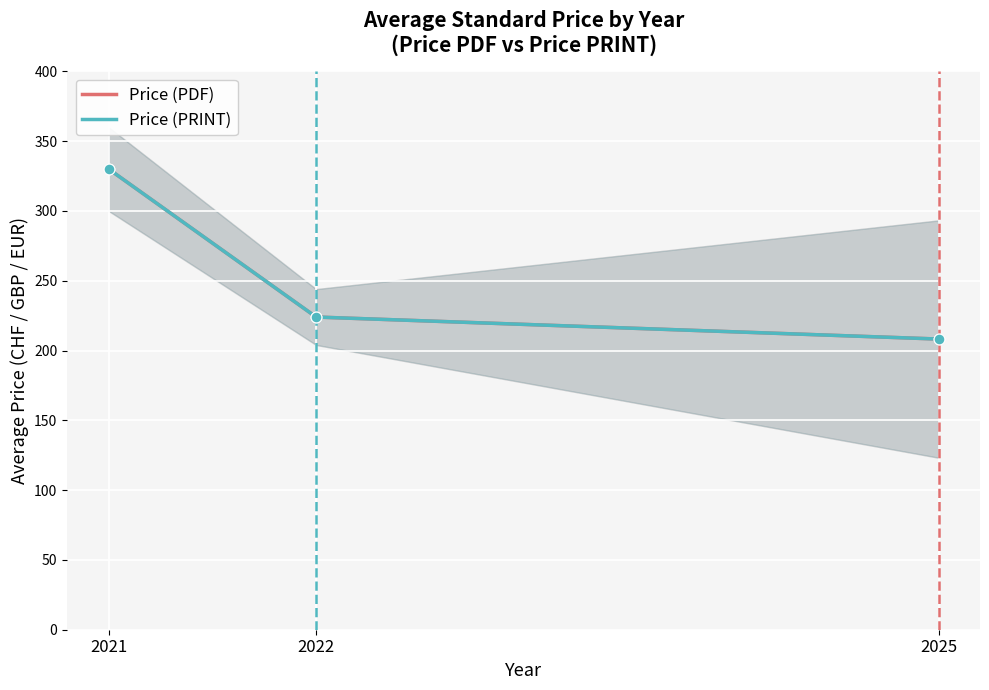

What is the total value across all series at 2022?

448.0